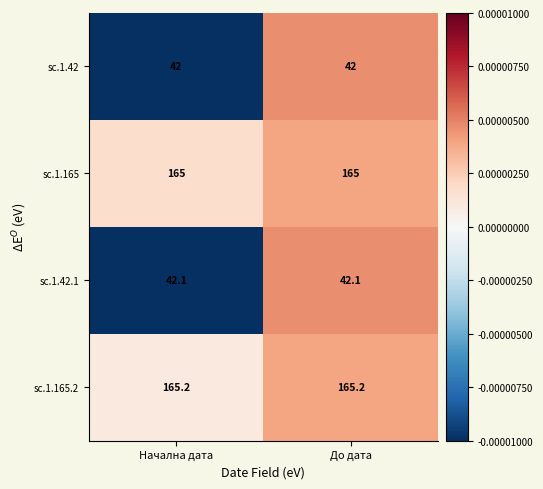

Is it true that sc.1.42.1 equals 19.4 at До дата?

False